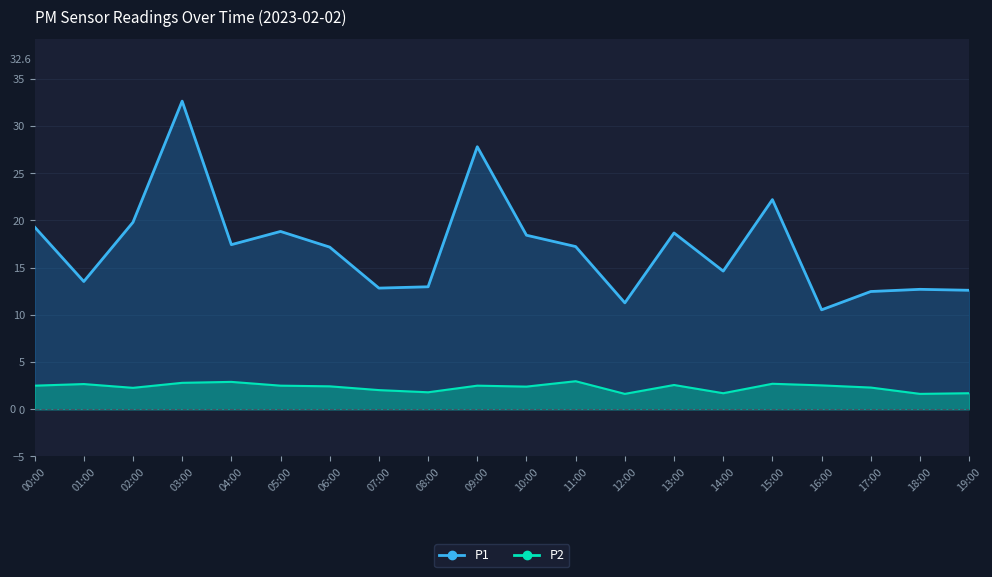

At which category is the sum across all series the highest?

03:00